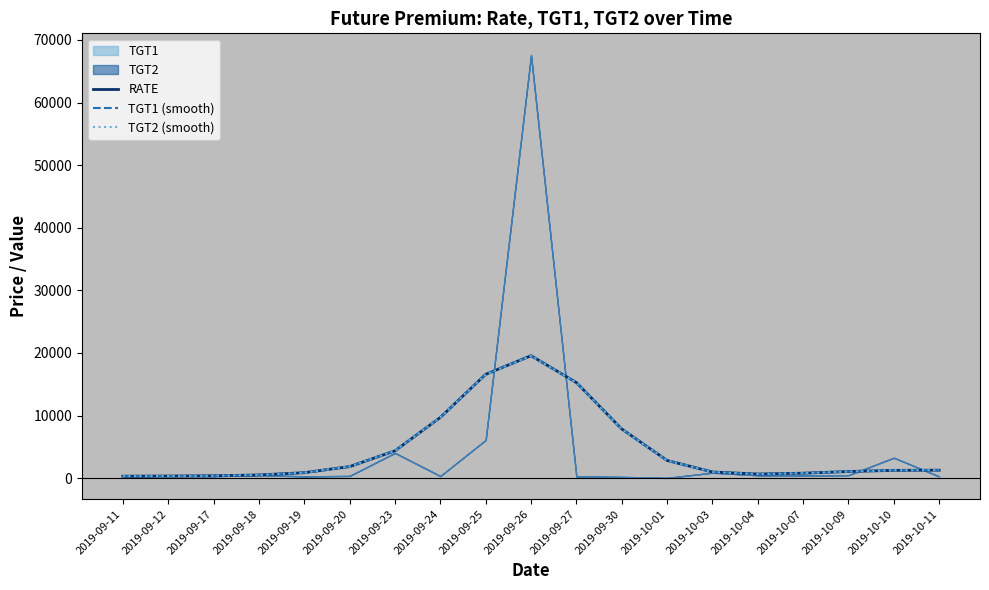

What is the label of the 6th point from the right?

2019-10-03